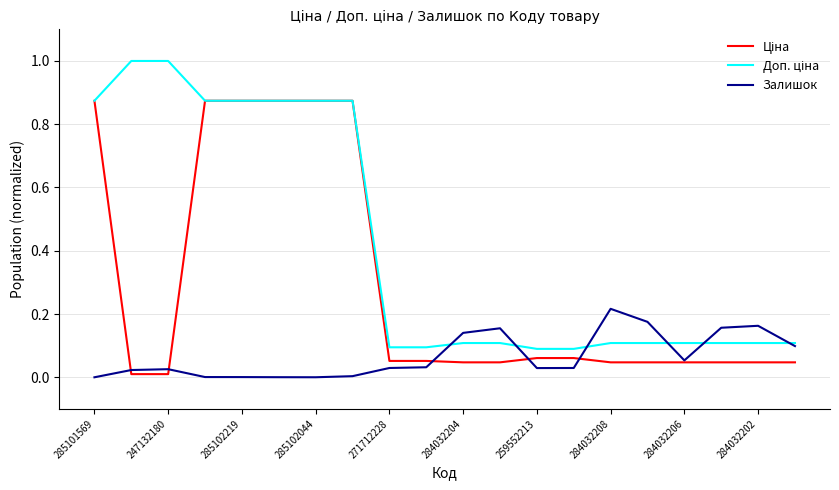

What is the maximum value shown in the chart?

1.0